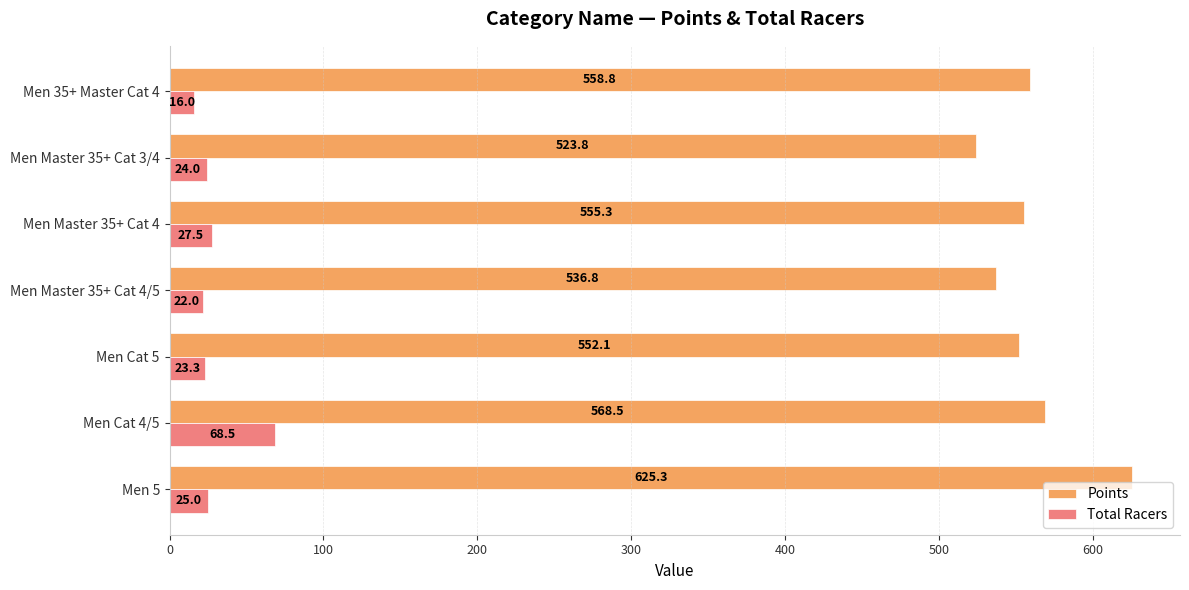

Where is Points nearest to the value 574?

Men Cat 4/5